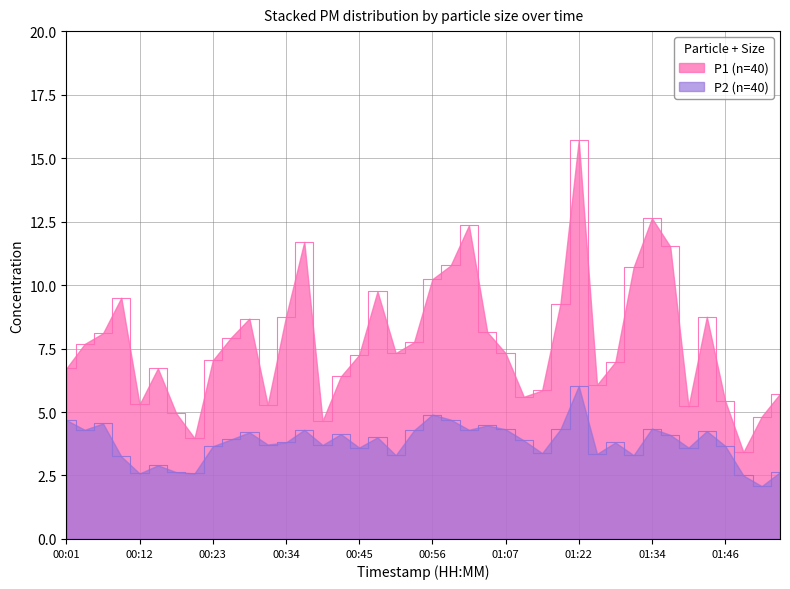

Which series has the largest range (max minus min)?

P1 (n=40)